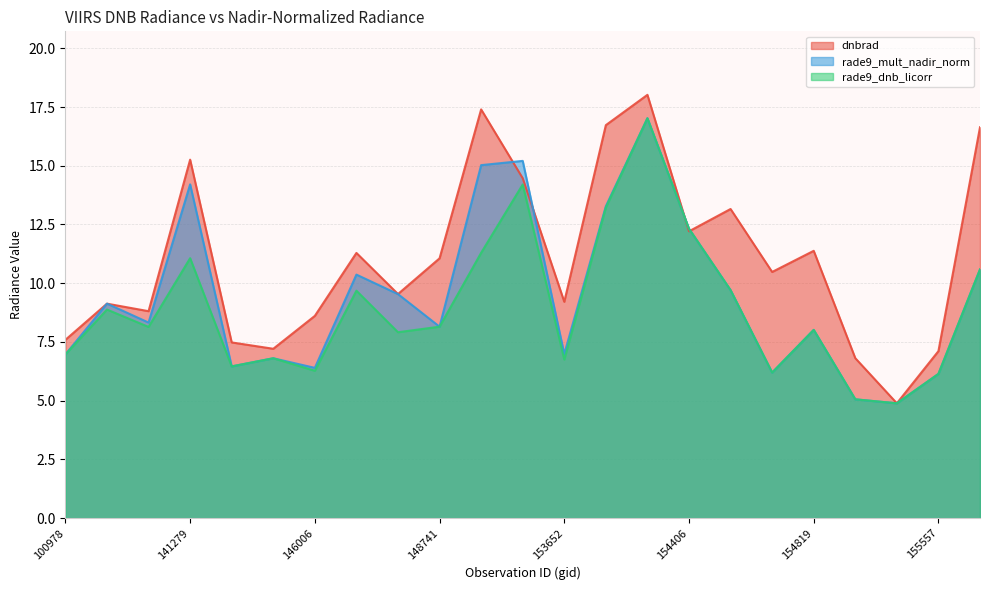

The dnbrad series shows 21.2 at 141279. True or false?

False